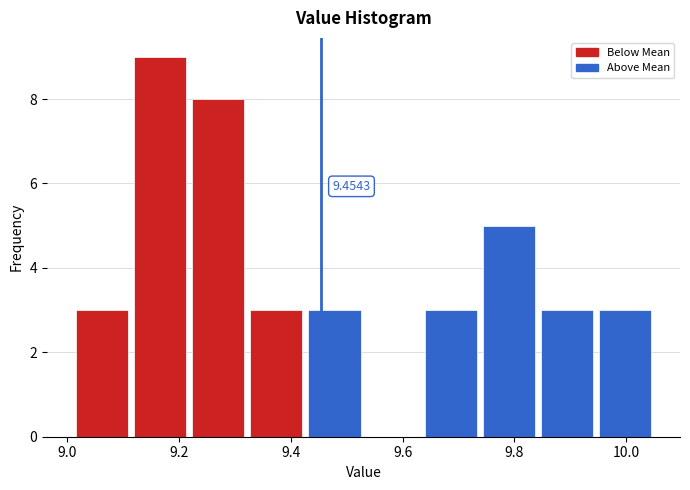

Over which range of the x-axis is the bar tallest?

9.114 to 9.218